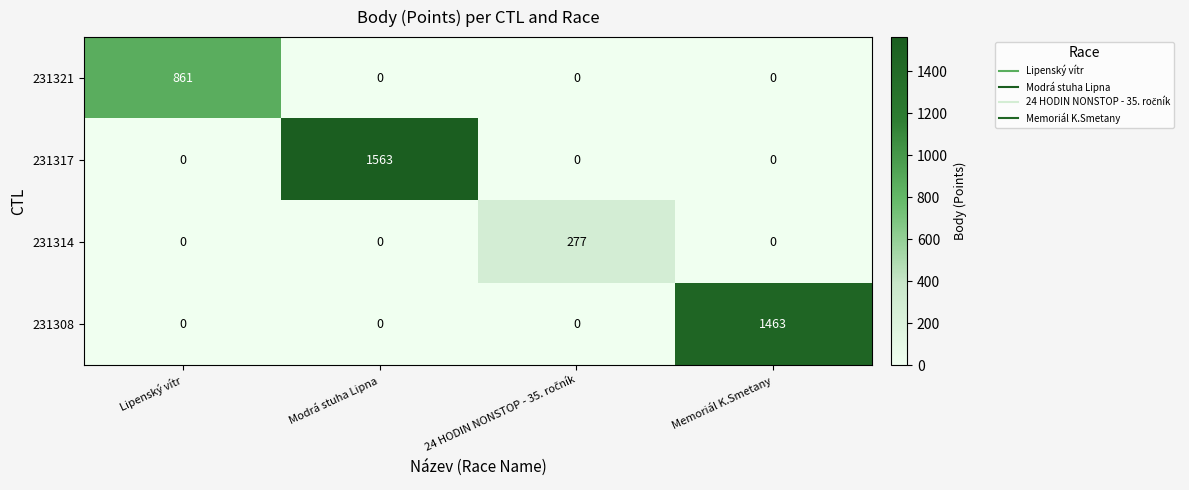

The value of 231308 at Lipenský vítr is 0. True or false?

True